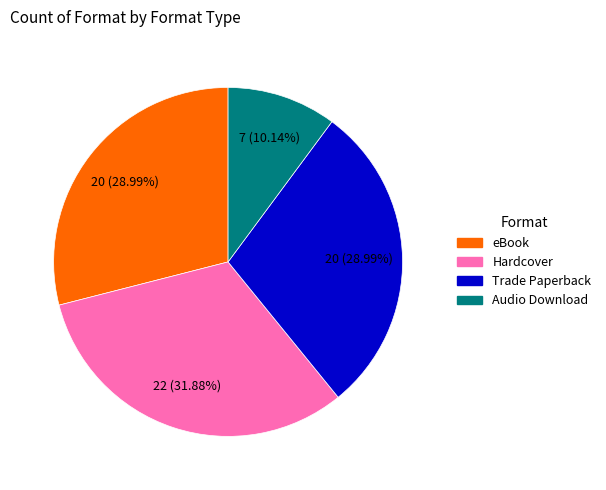

Is the sum of Audio Download and Trade Paperback greater than half?

No